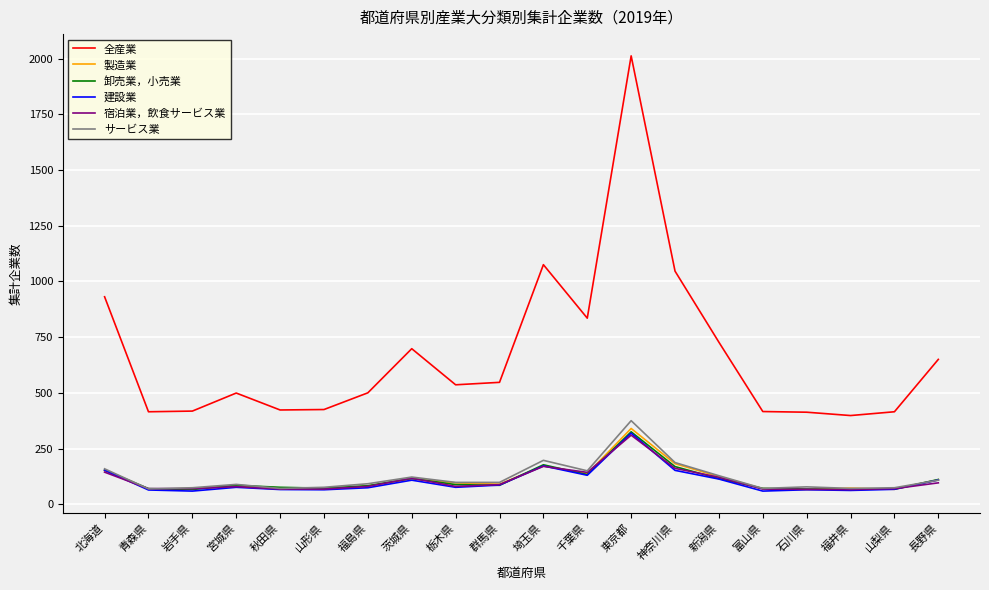

True or false: 全産業 and 卸売業，小売業 cross at least once.

False